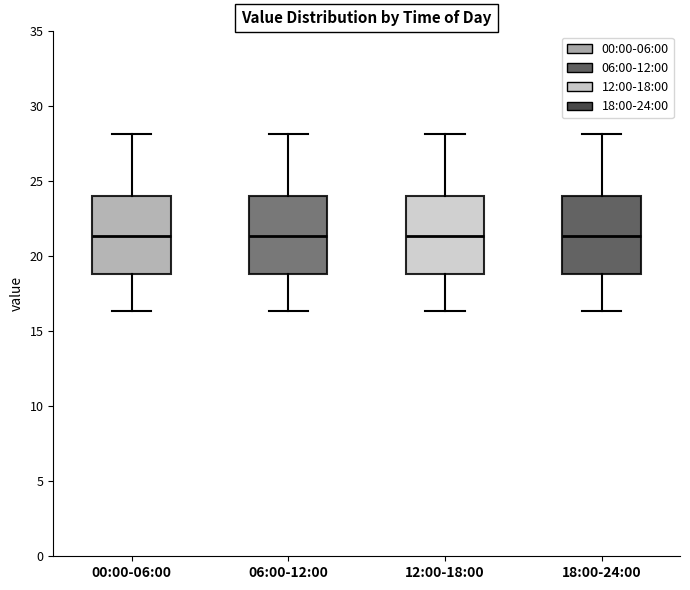

Reading left to right, read every box against the y-axis: the position of its median line, the range the box covers, and the ends of its whiskers. The values are not printed on the chart, so give them approximately, as read against the axis.

00:00-06:00: median 21.5, box 19.0 to 24.0, whiskers 16.5 to 28.0
06:00-12:00: median 21.5, box 19.0 to 24.0, whiskers 16.5 to 28.0
12:00-18:00: median 21.5, box 19.0 to 24.0, whiskers 16.5 to 28.0
18:00-24:00: median 21.5, box 19.0 to 24.0, whiskers 16.5 to 28.0